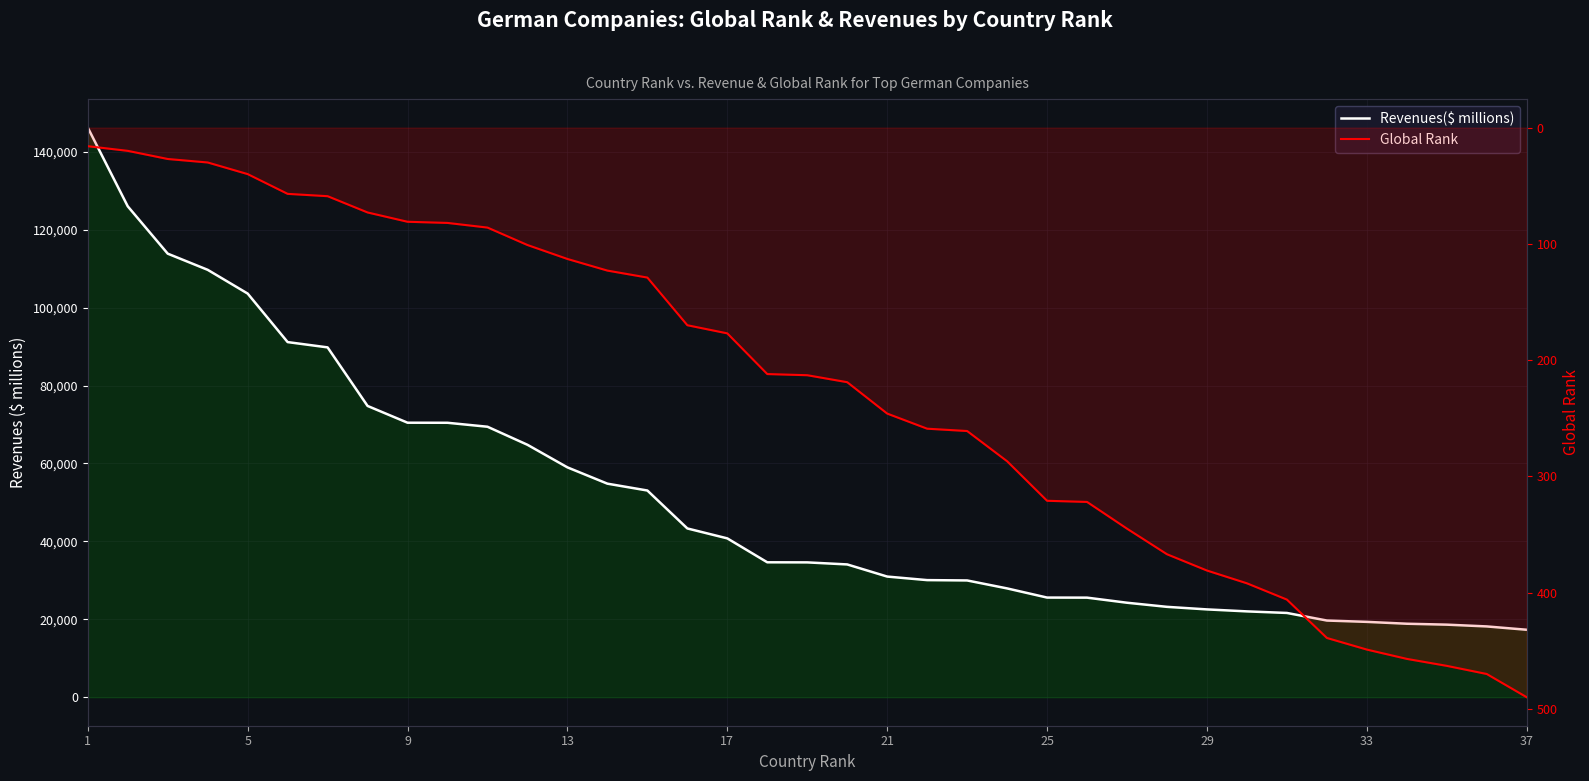

What is the average value of the Revenues($ millions) series?

50818